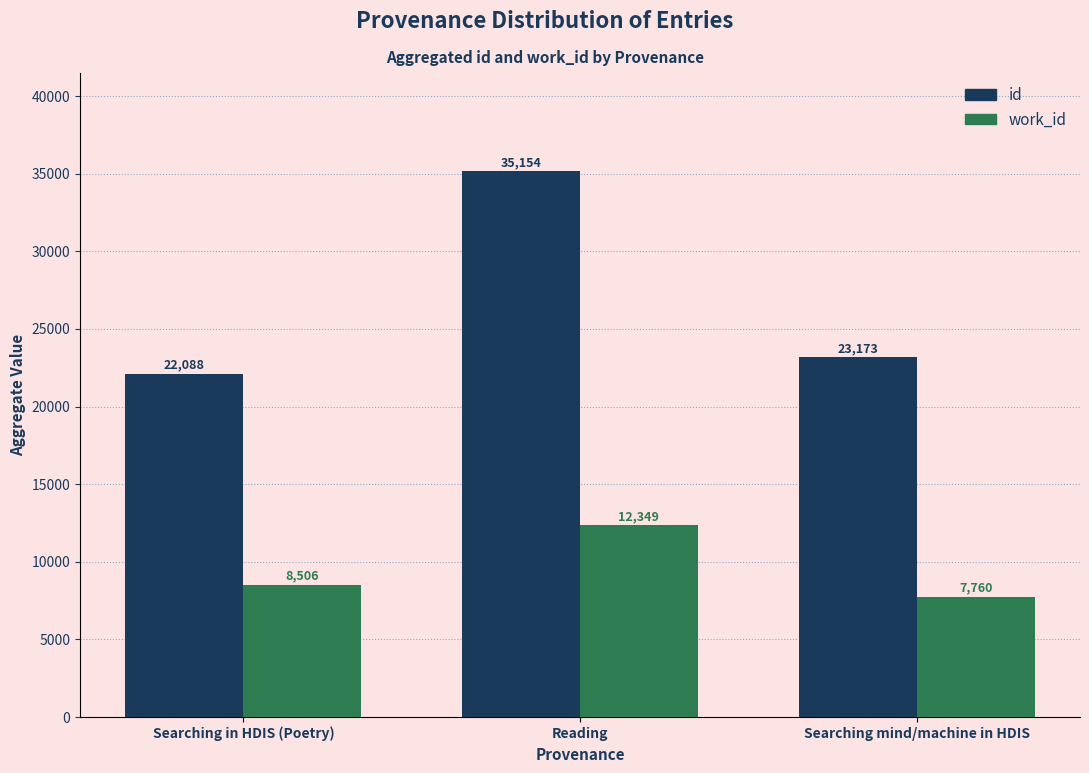

Reading left to right, transcribe all the data shown in this chart.

id: Searching in HDIS (Poetry)=22088	Reading=35154	Searching mind/machine in HDIS=23173
work_id: Searching in HDIS (Poetry)=8506	Reading=12349	Searching mind/machine in HDIS=7760